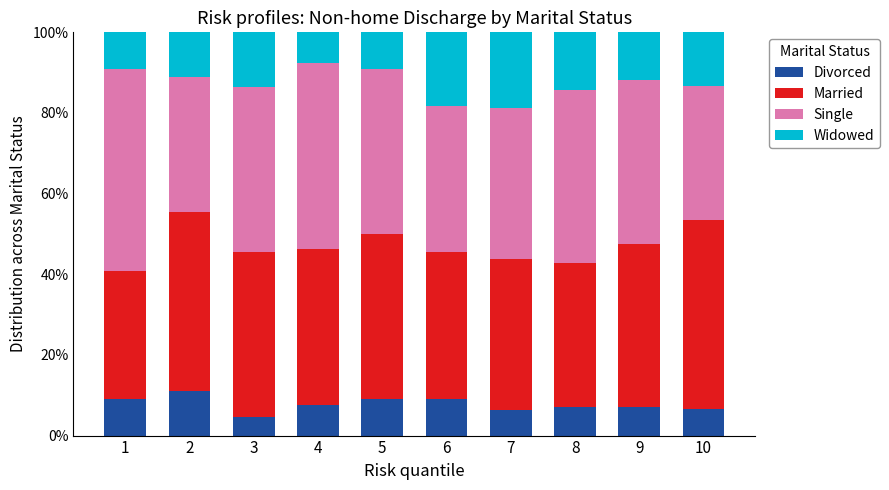

The Divorced series shows 4.5 at 3. True or false?

True